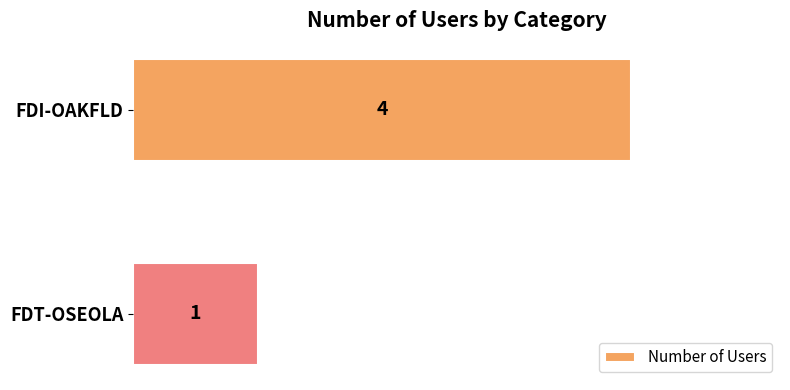

List the labels in order of value, largest first.

FDI-OAKFLD, FDT-OSEOLA